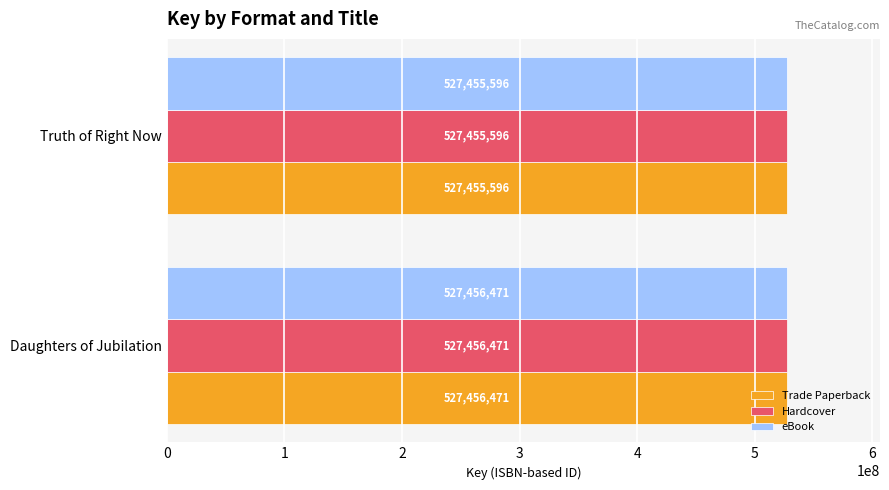

What is the greatest value displayed?

527456471